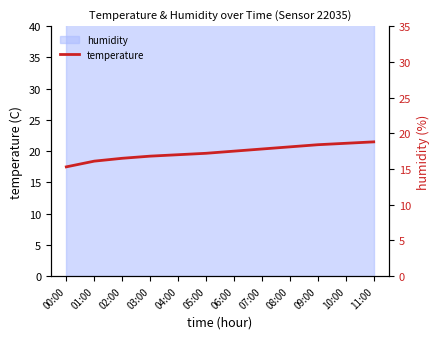

What position from the right is 04:00?

8